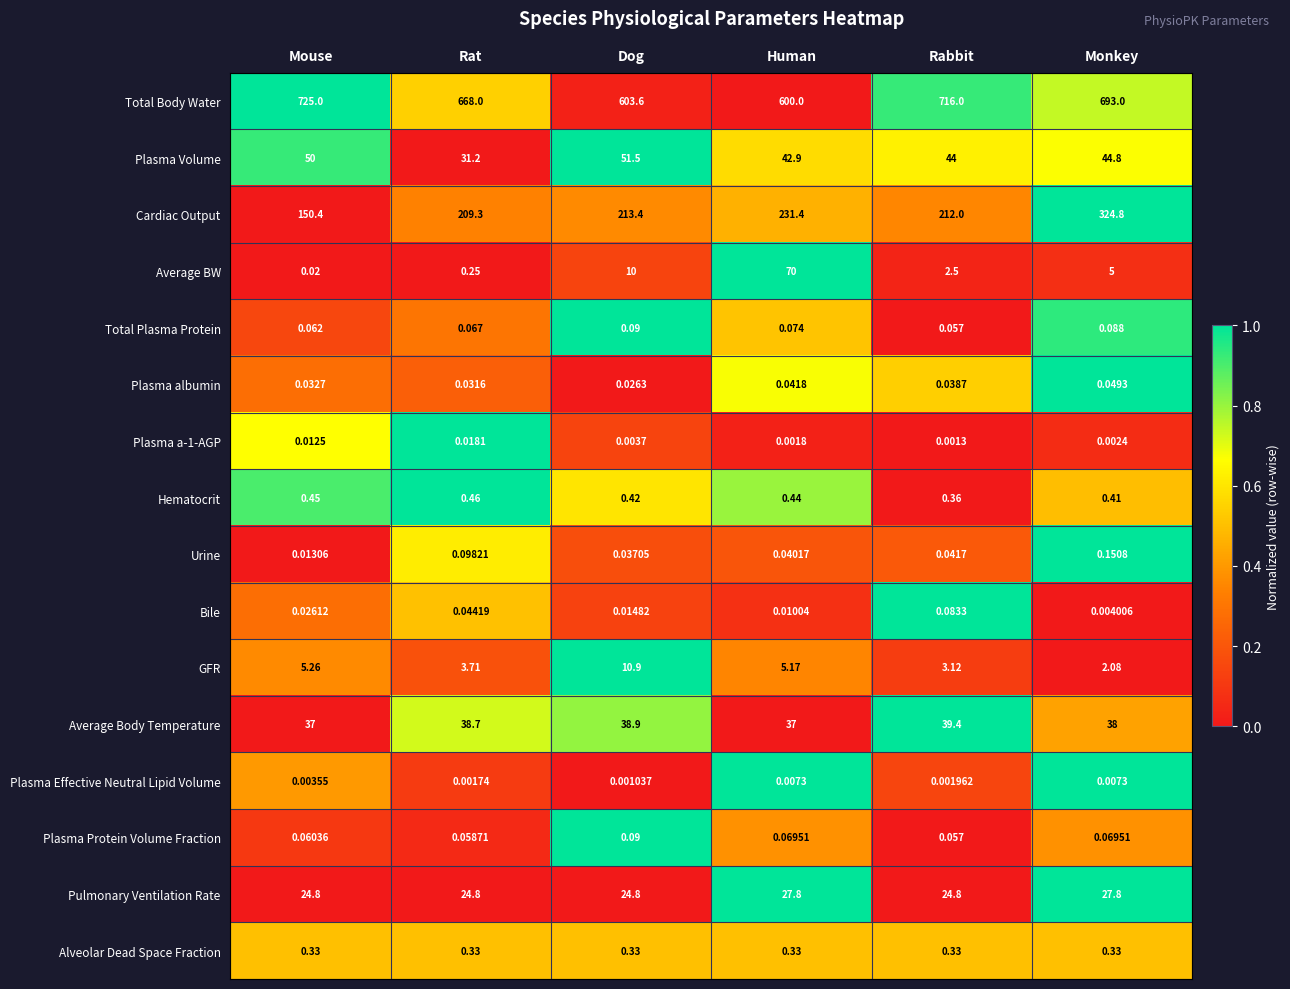

Which category has the highest value in the Urine series?

Monkey